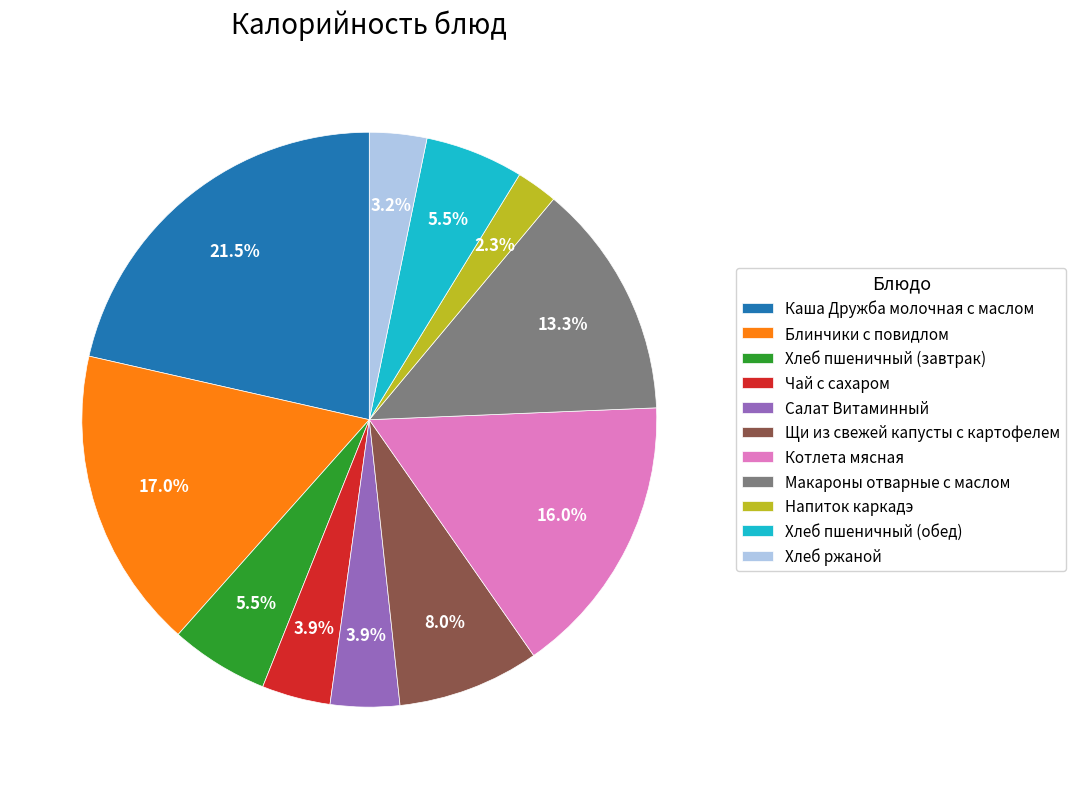

Which slice is the largest?

Каша Дружба молочная с маслом